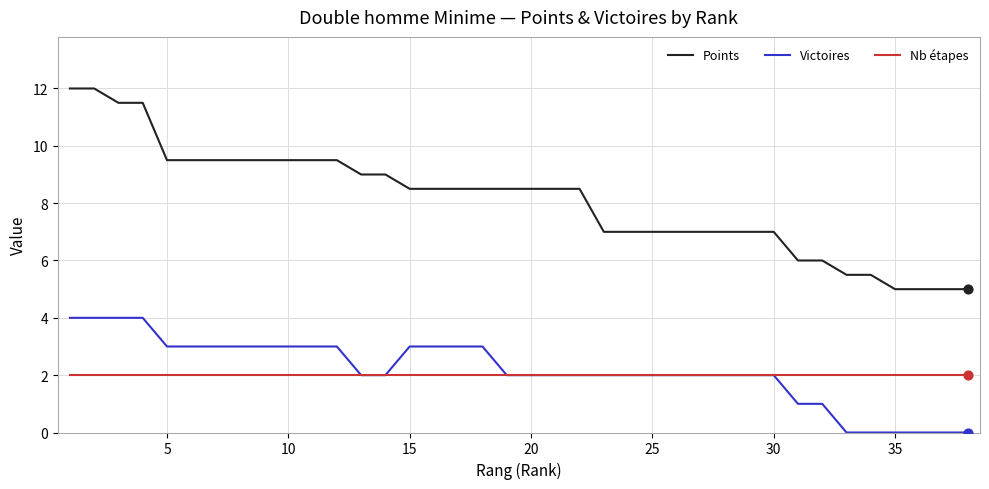

Which series has the largest total across all categories?

Points